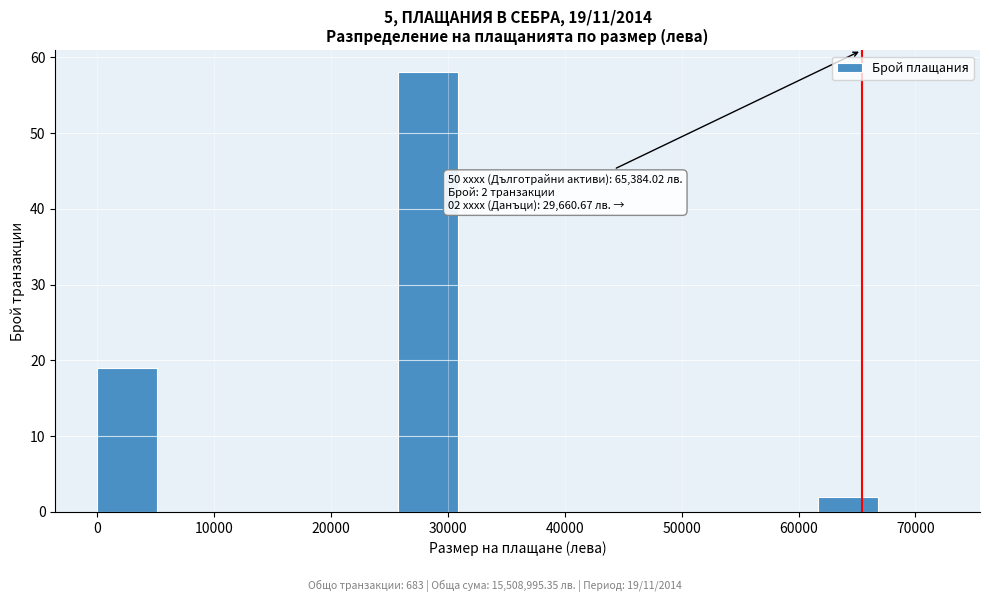

Over which range of the x-axis is the bar tallest?

26000 to 31000